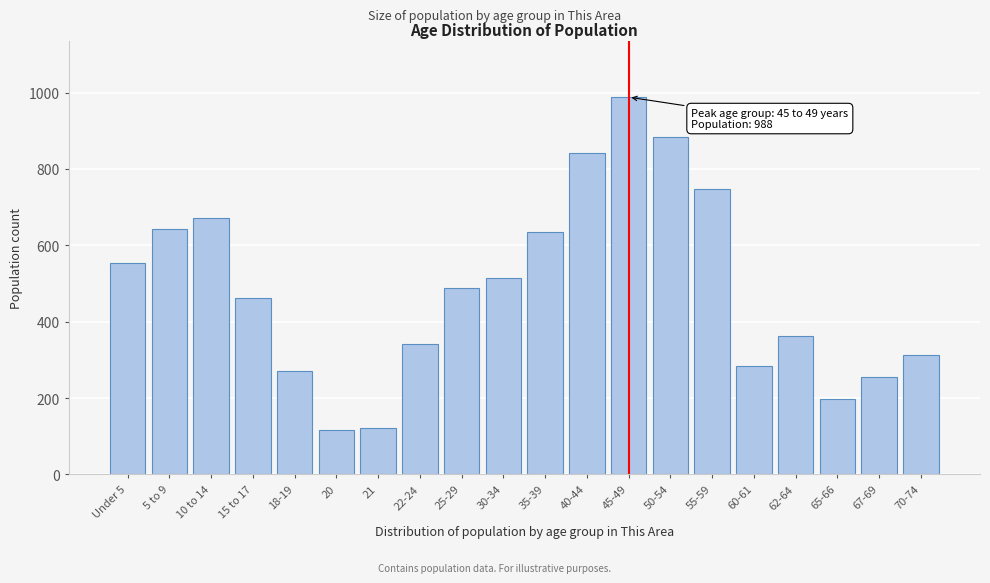

Reading left to right, what are all the values shown in this chart?

Under 5=554	5 to 9=643	10 to 14=672	15 to 17=461	18-19=270	20=116	21=121	22-24=341	25-29=489	30-34=514	35-39=635	40-44=843	45-49=988	50-54=884	55-59=747	60-61=284	62-64=362	65-66=198	67-69=256	70-74=312